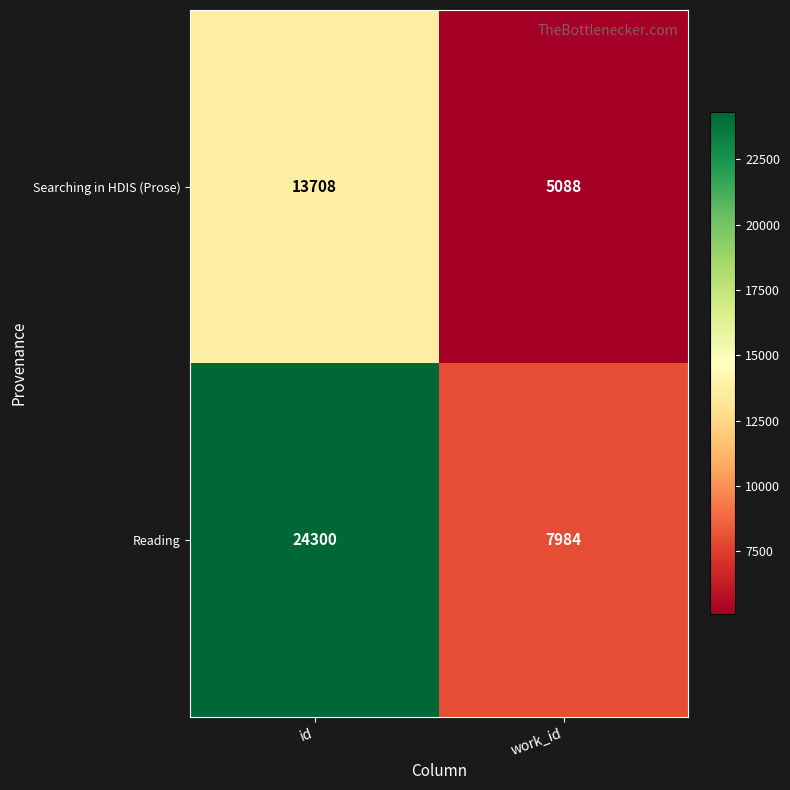

True or false: Reading has a value of 34307 at id.

False